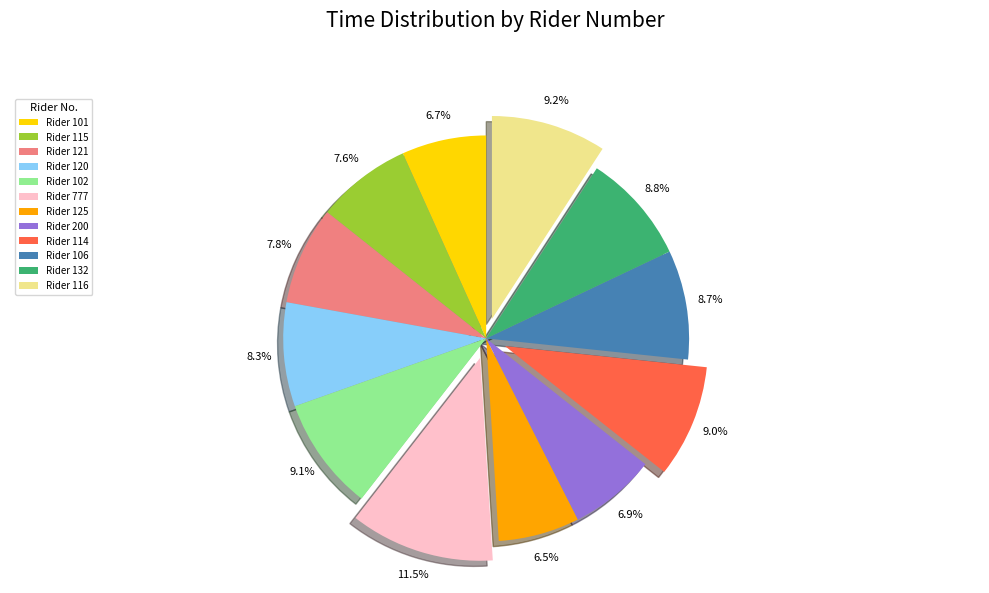

Combined, what portion of the pie is Rider 125 and Rider 101?

13.2%